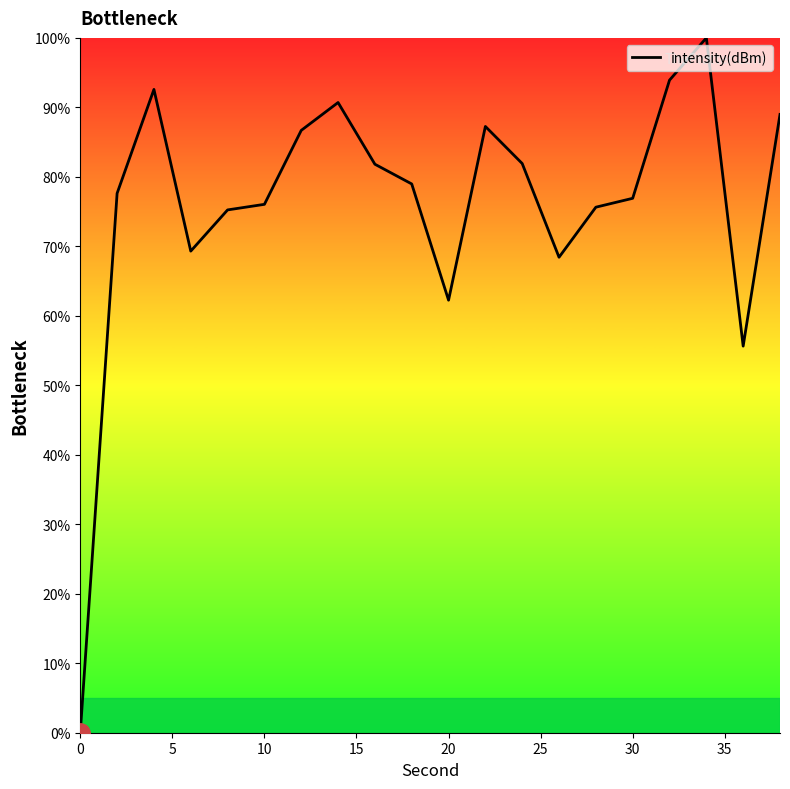

True or false: there are more than 0 points higher than both neighbors.

True